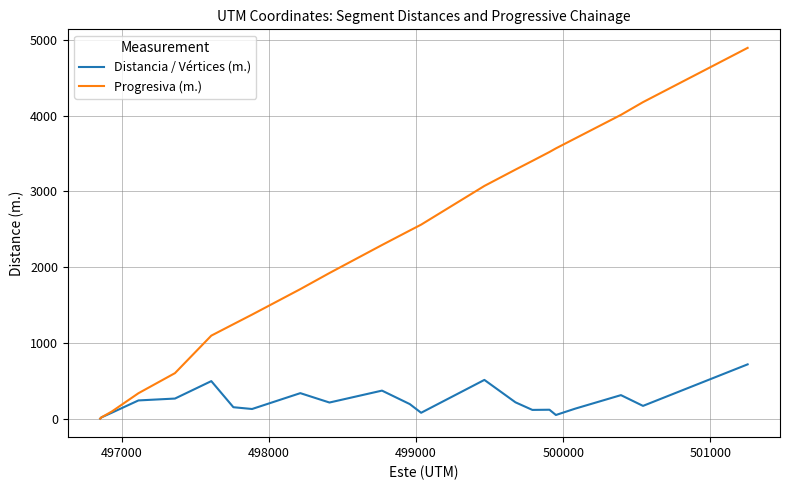

What is the difference between the maximum and minimum values in the Progresiva (m.) series?

4893.5